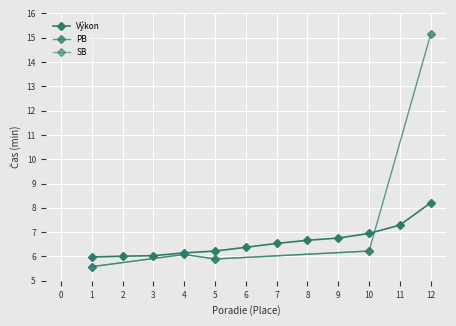

How many times do PB_min and Poradie cross each other?

2